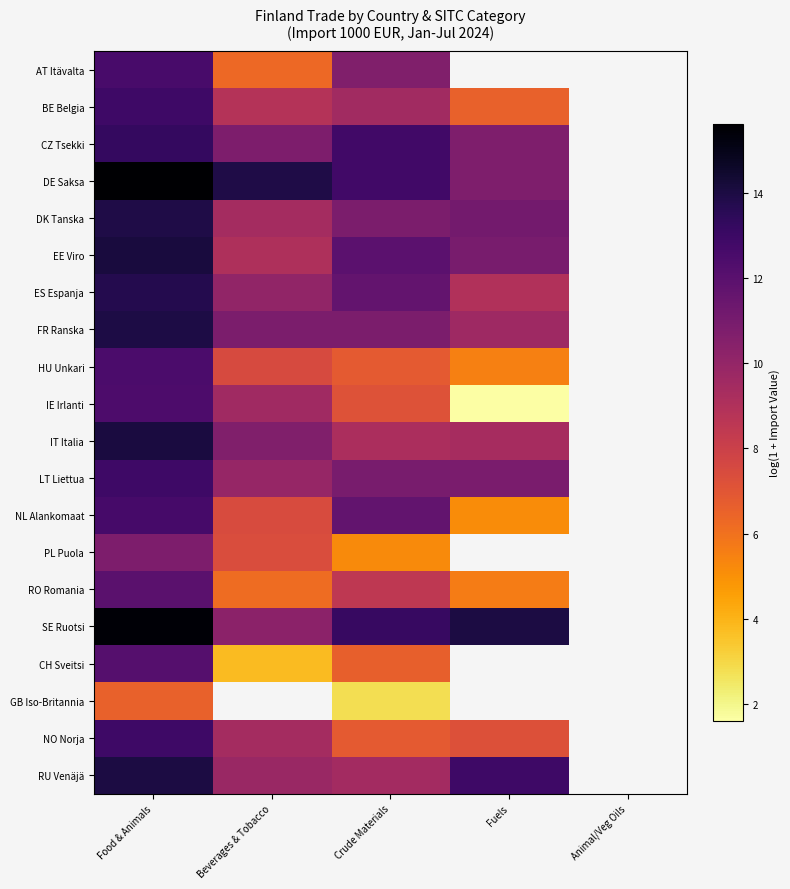

What is the lowest value of the IT Italia series?

9.2